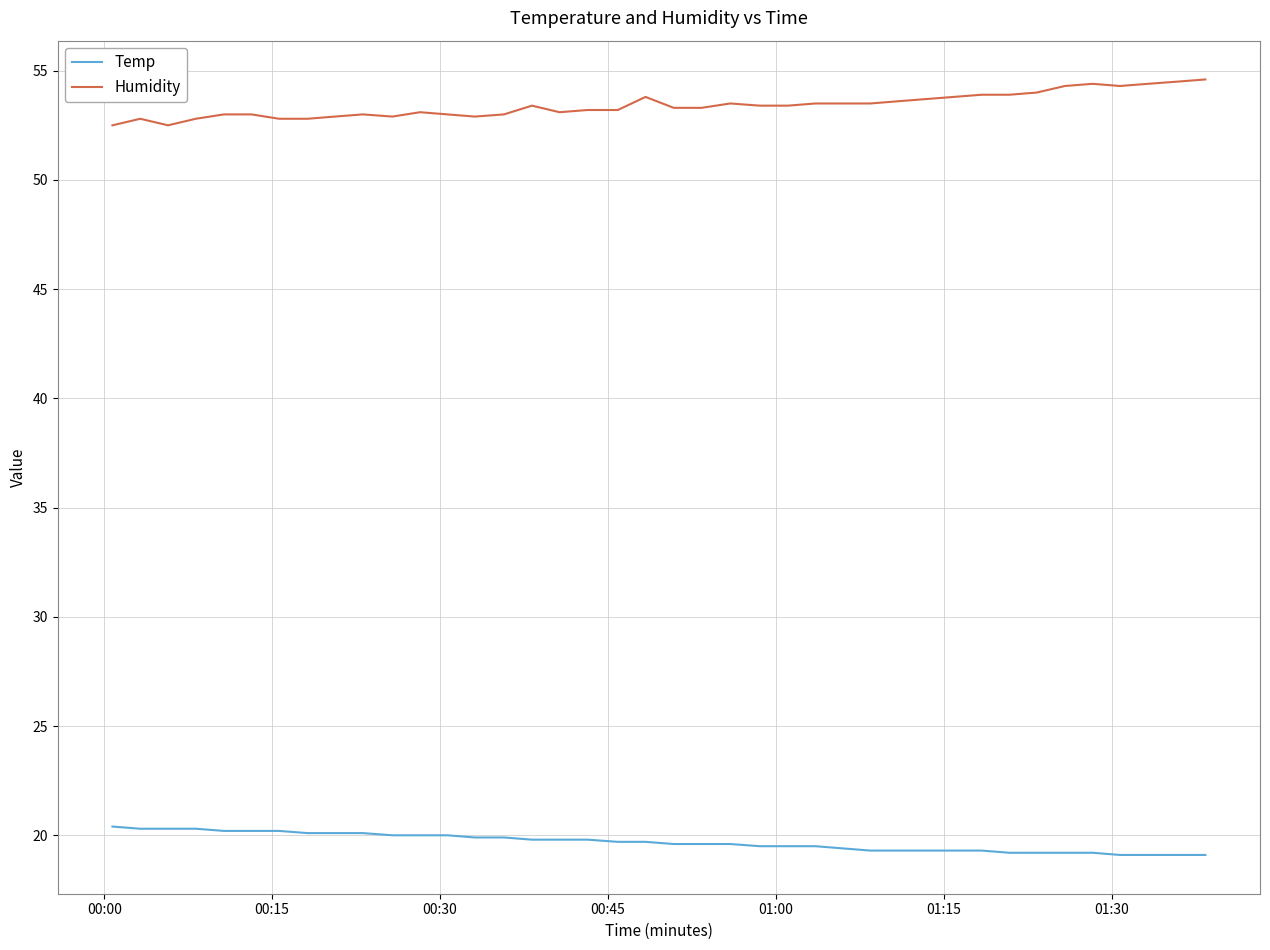

Which series has the largest total across all categories?

Humidity